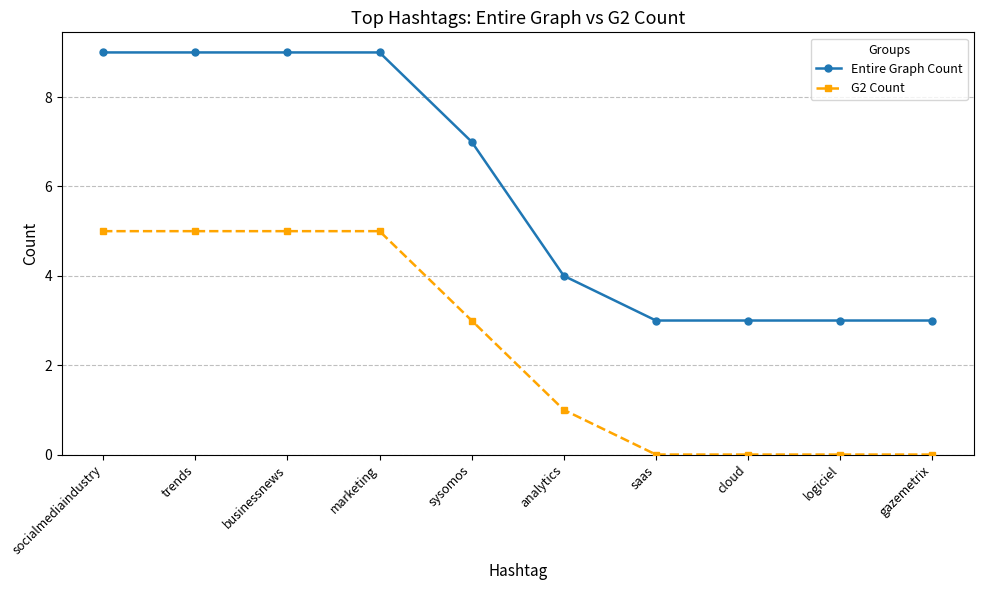

True or false: G2 Count and Entire Graph Count cross at least once.

False